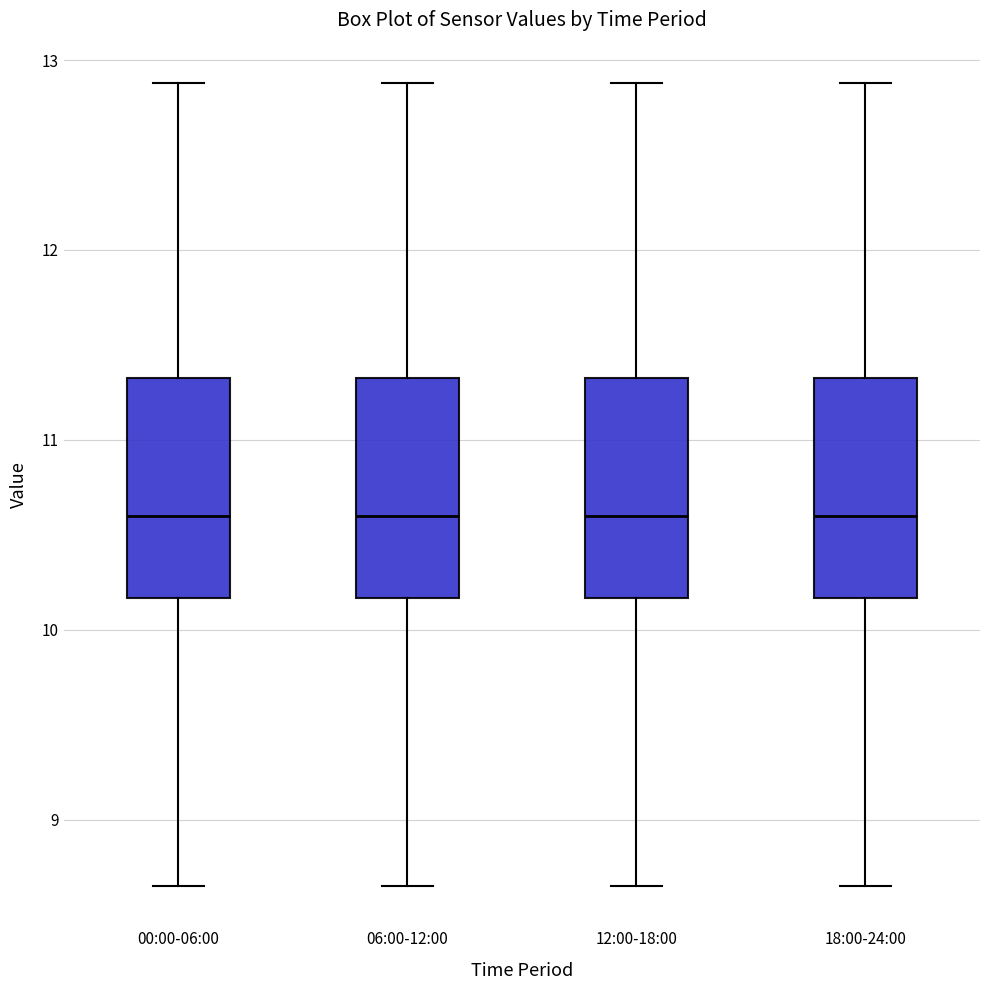

Reading left to right, read every box against the y-axis: the position of its median line, the range the box covers, and the ends of its whiskers. The values are not printed on the chart, so give them approximately, as read against the axis.

00:00-06:00: median 10.6, box 10.2 to 11.3, whiskers 8.7 to 12.9
06:00-12:00: median 10.6, box 10.2 to 11.3, whiskers 8.7 to 12.9
12:00-18:00: median 10.6, box 10.2 to 11.3, whiskers 8.7 to 12.9
18:00-24:00: median 10.6, box 10.2 to 11.3, whiskers 8.7 to 12.9